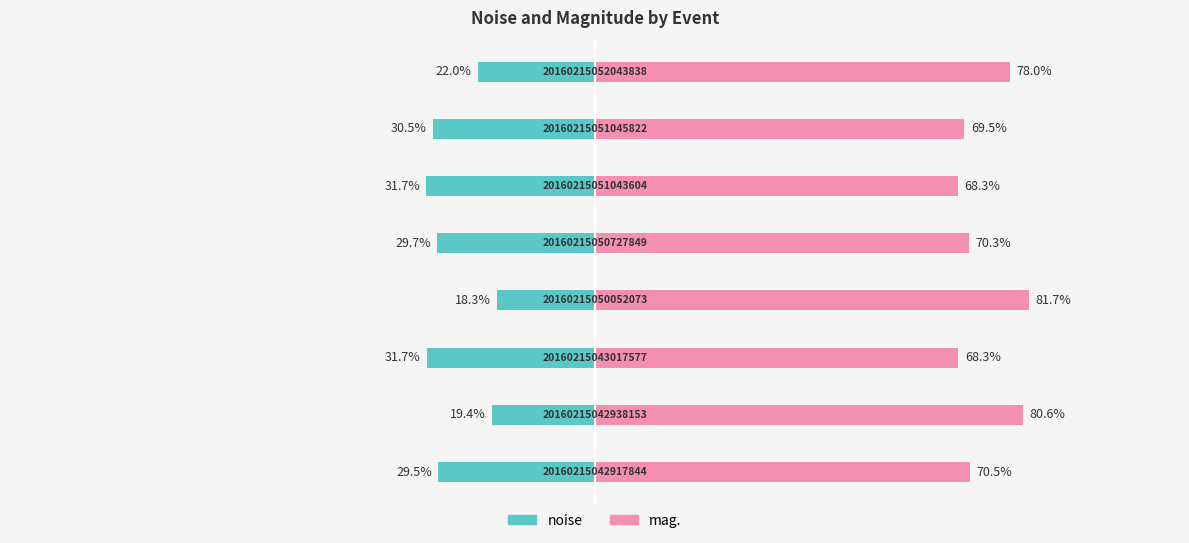

Reading right to left, what are all the values shown in this chart?

noise: -22.0	-30.5	-31.7	-29.7	-18.3	-31.7	-19.4	-29.5
mag.: 78.0	69.5	68.3	70.3	81.7	68.3	80.6	70.5